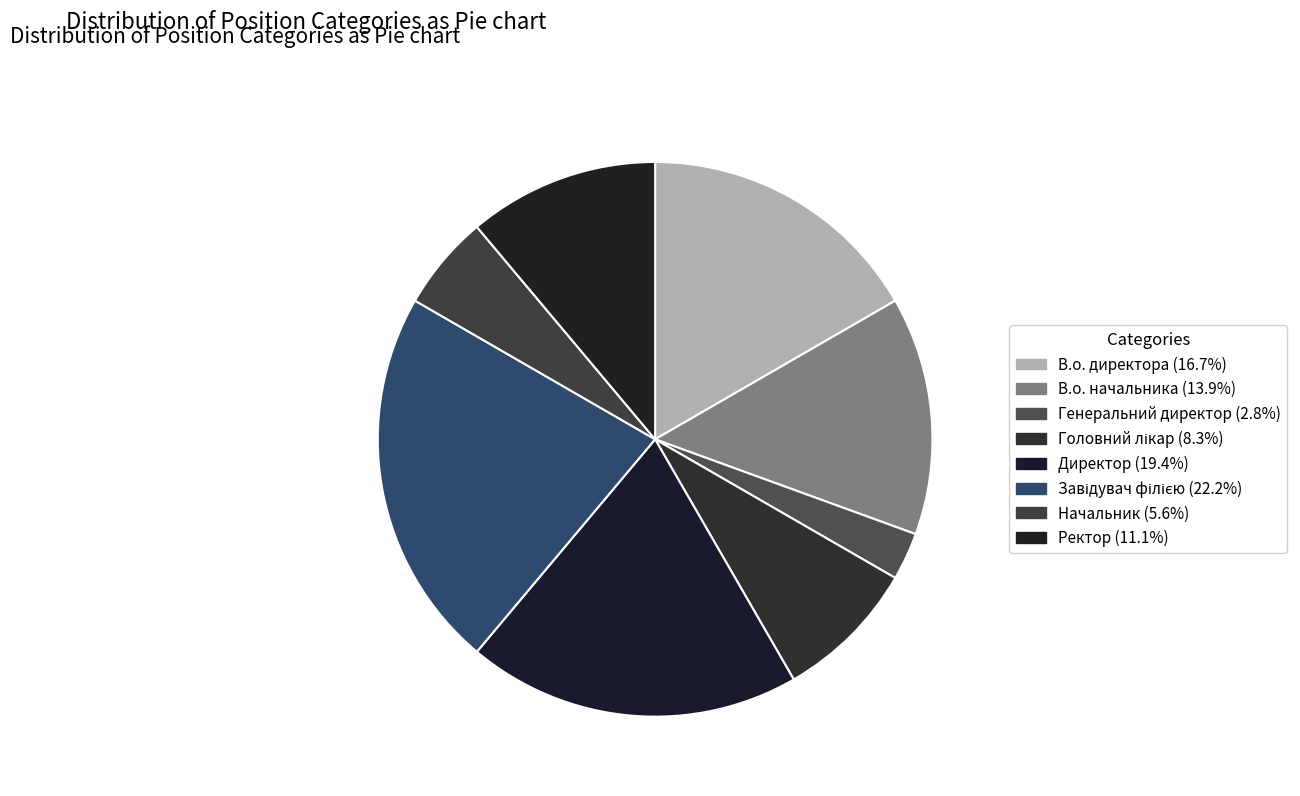

Count the number of slices in the pie.

8